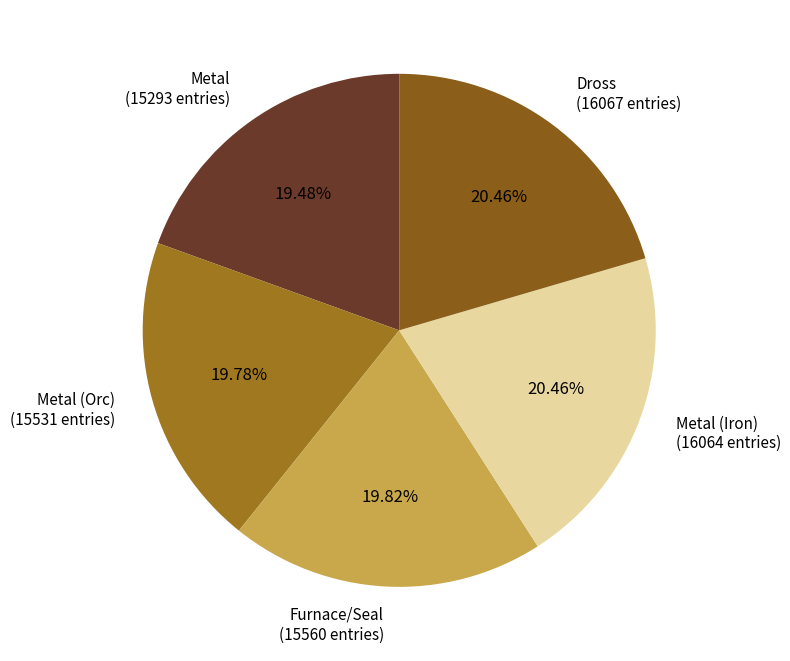

Is Furnace/Seal the majority of the pie?

No